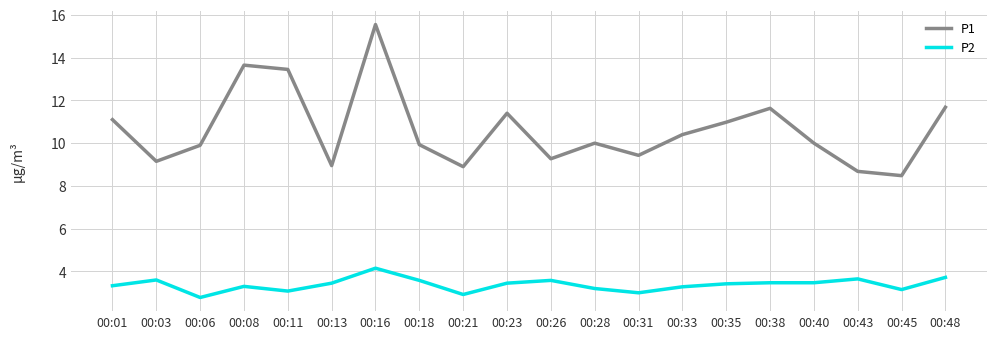

Which series has the largest total across all categories?

P1